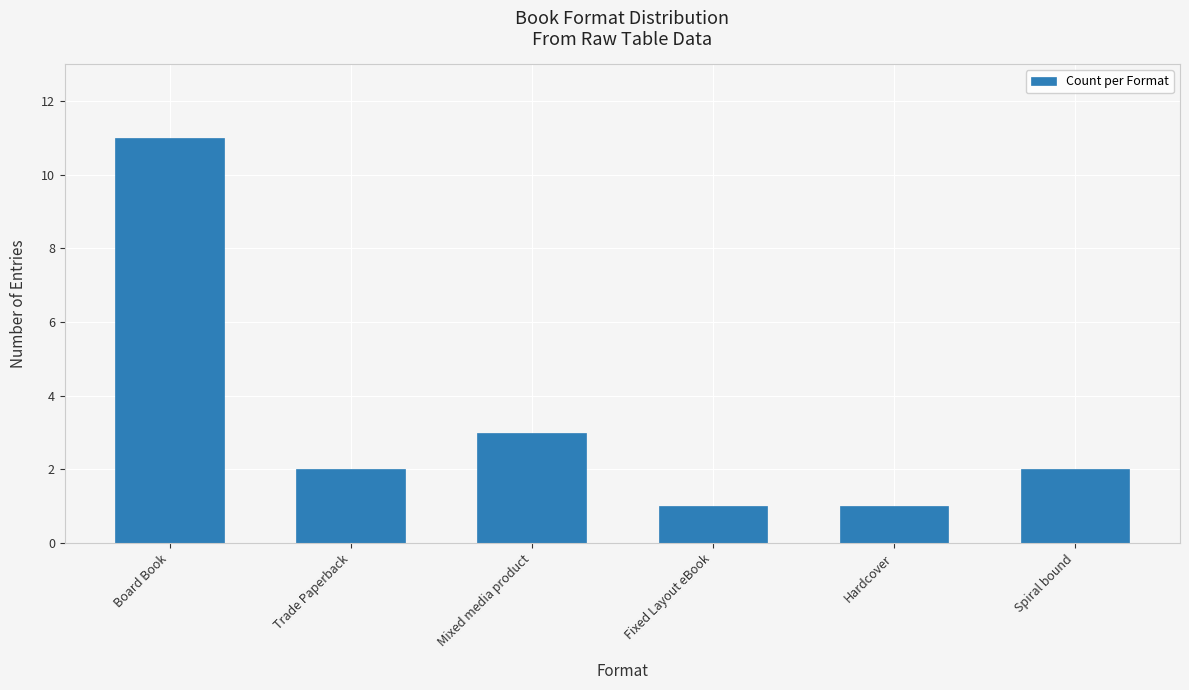

What is the value of the 1st bar from the left?

11